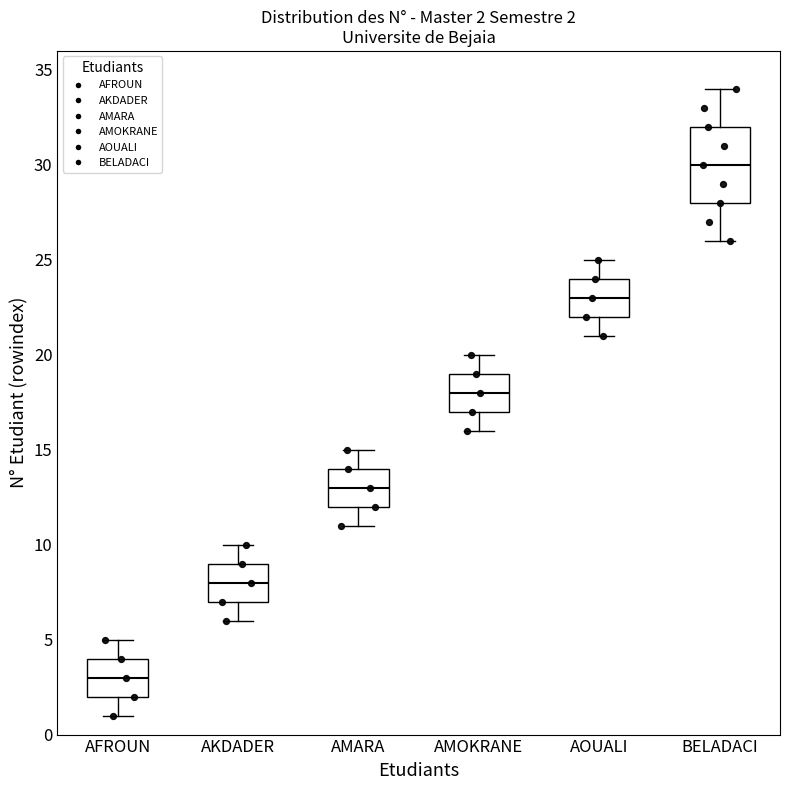

Which box is the tallest, from its lower edge to its upper edge?

BELADACI